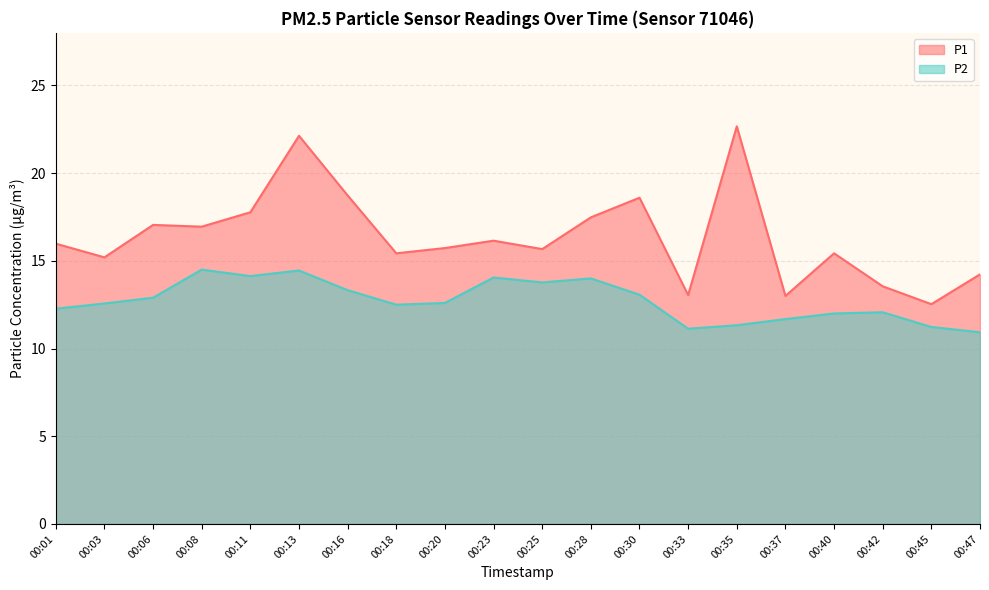

True or false: P2 has more than 2 points higher than both neighbors.

True